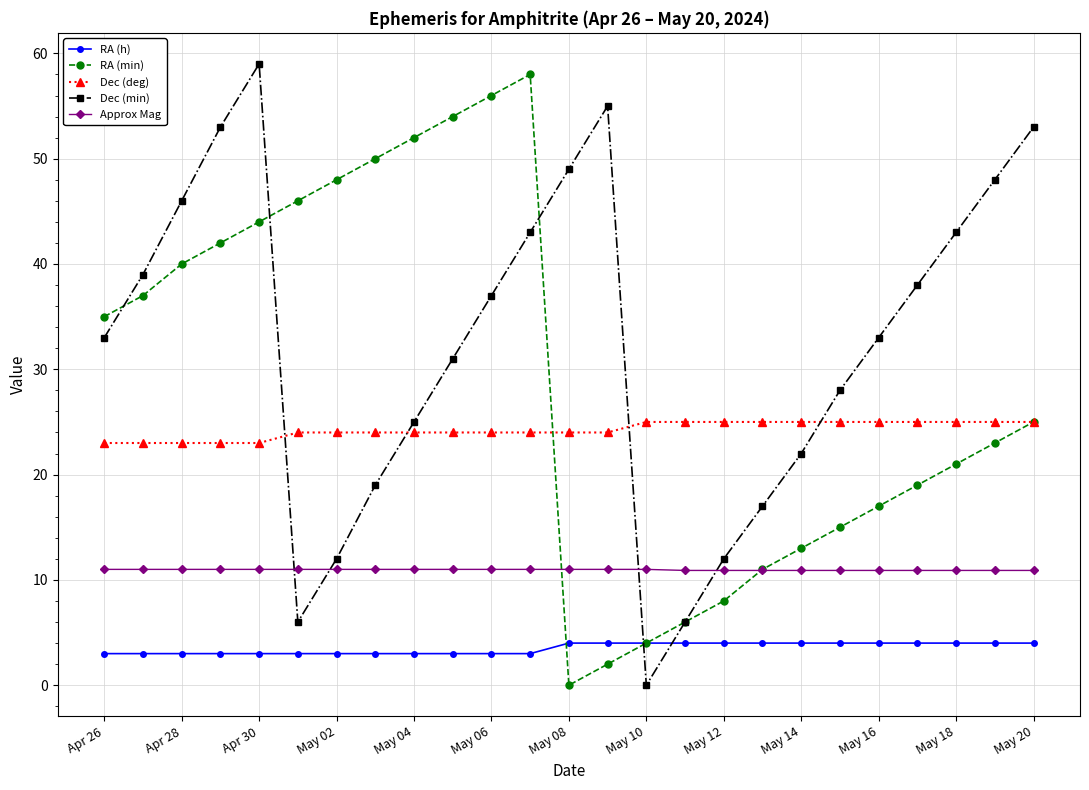

Which series has the largest total across all categories?

Dec (min)